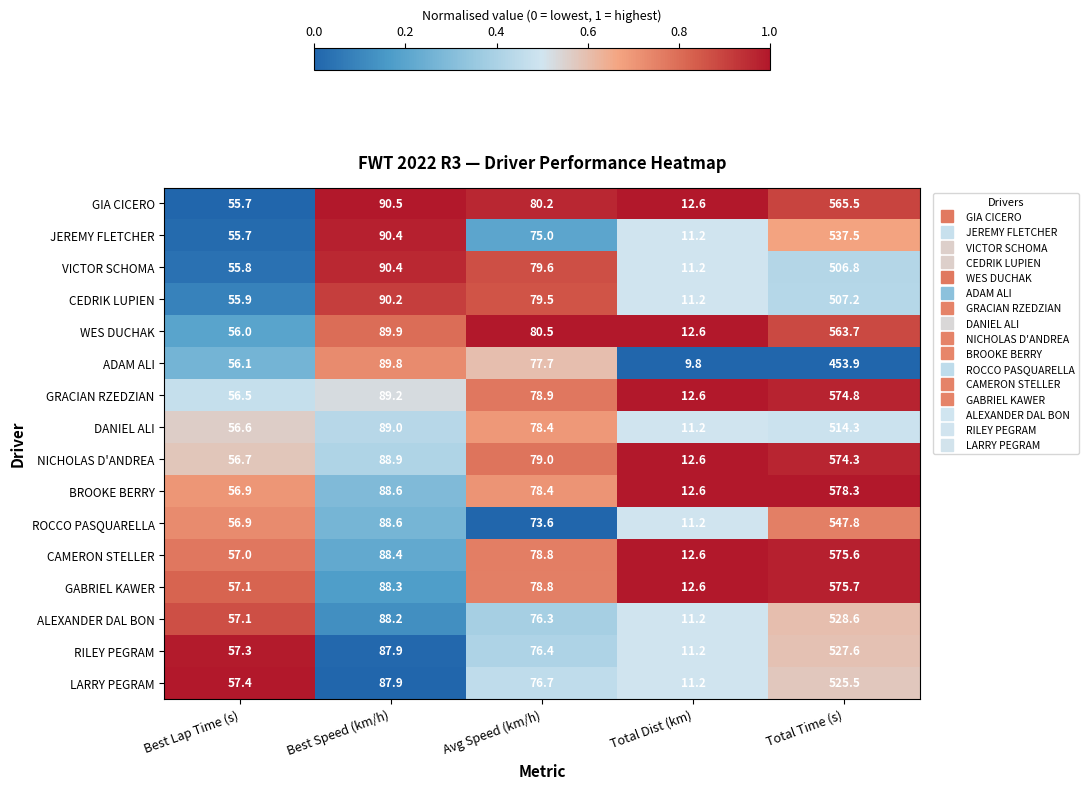

What is the total value across all series at Total Dist (km)?

187.6